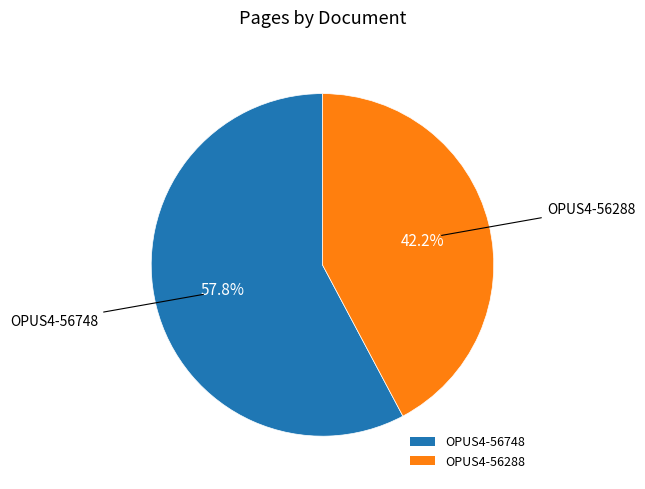

Rank the categories by value from lowest to highest.

OPUS4-56288, OPUS4-56748